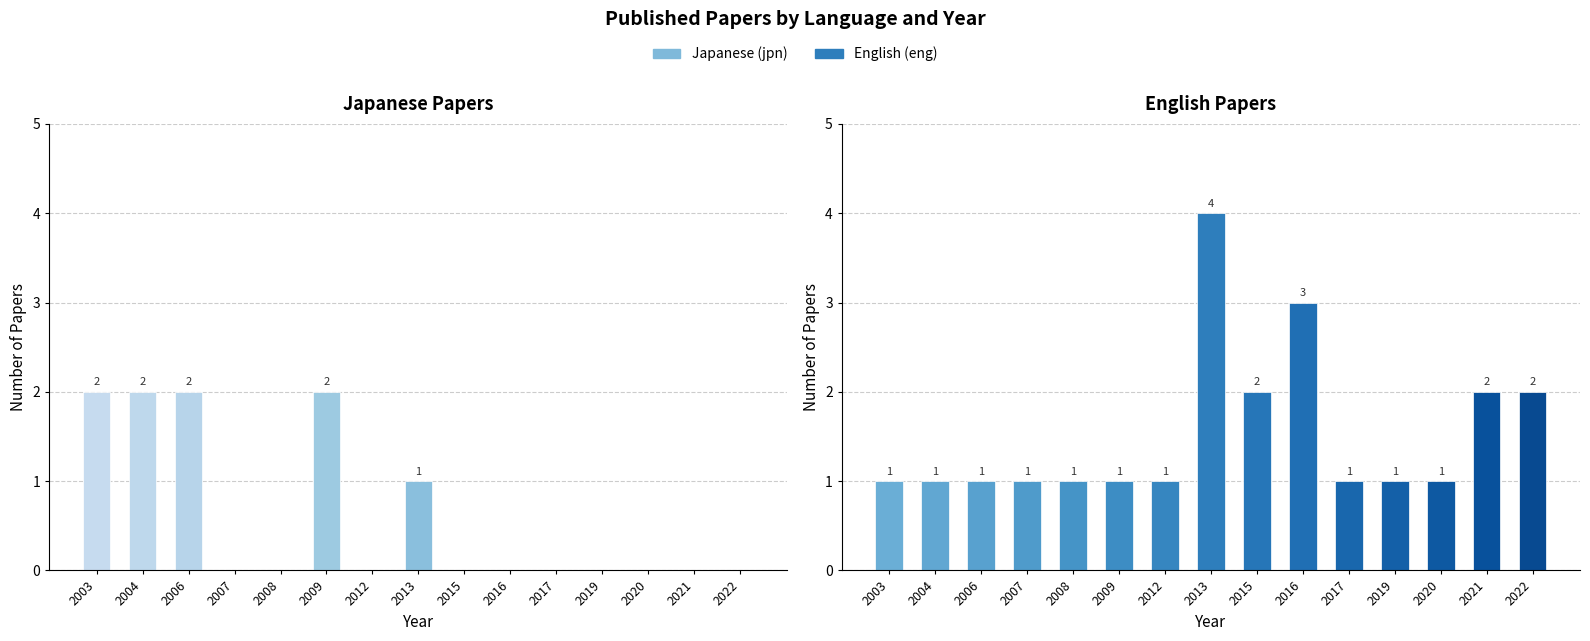

True or false: the data shows 2 at 2020.

False